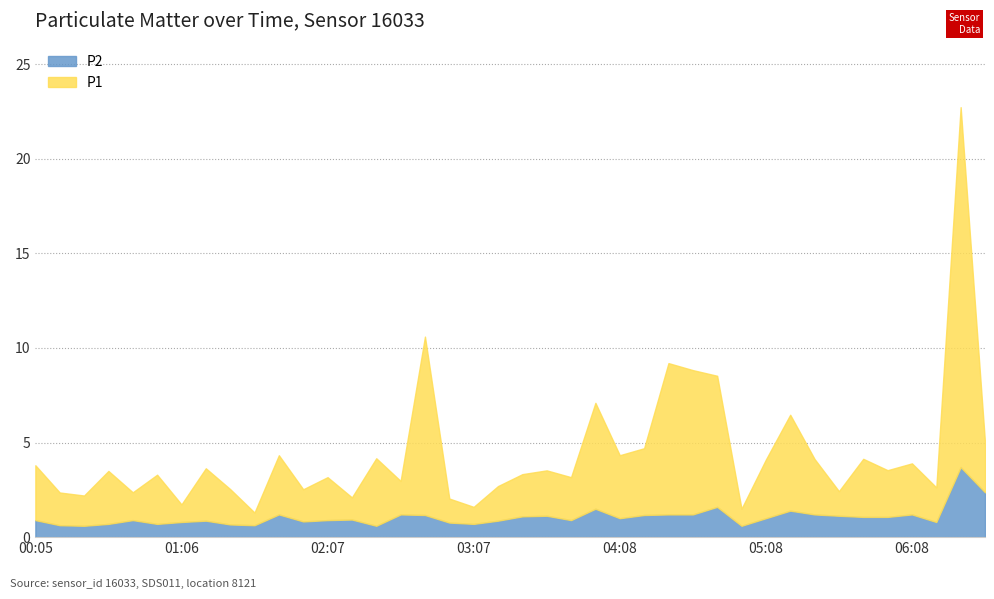

What is the value of the P2 point at the 31st from the left?

1.0